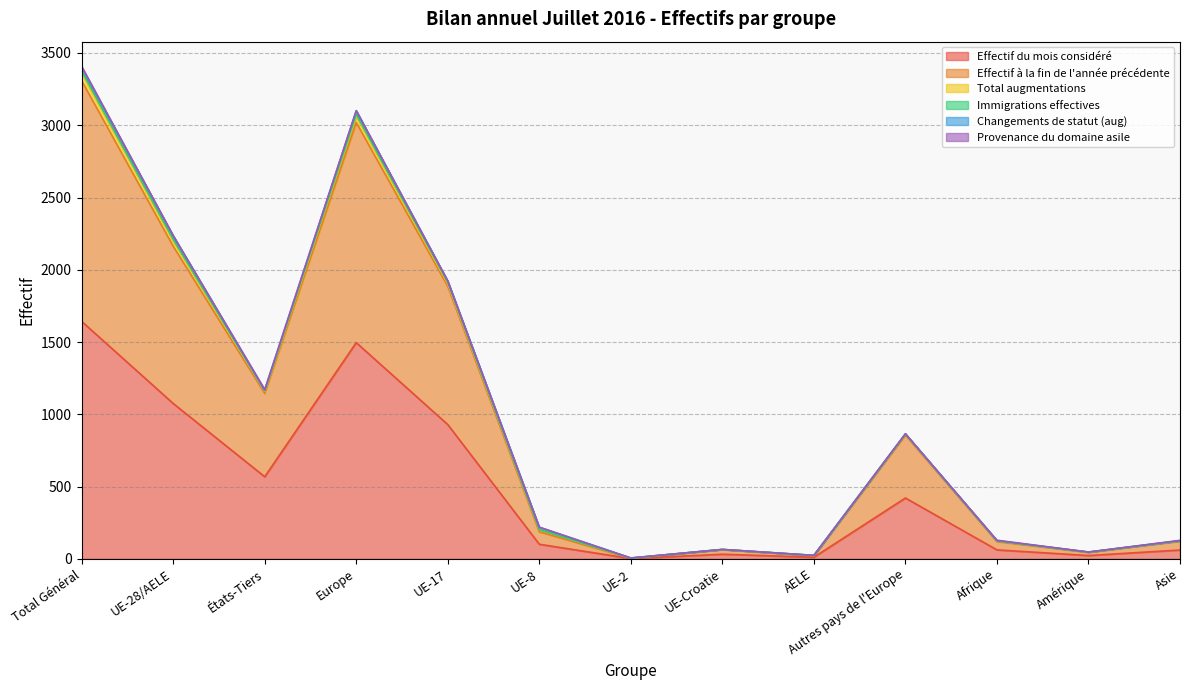

How many interior local peaks does the Effectif du mois considéré series have?

3